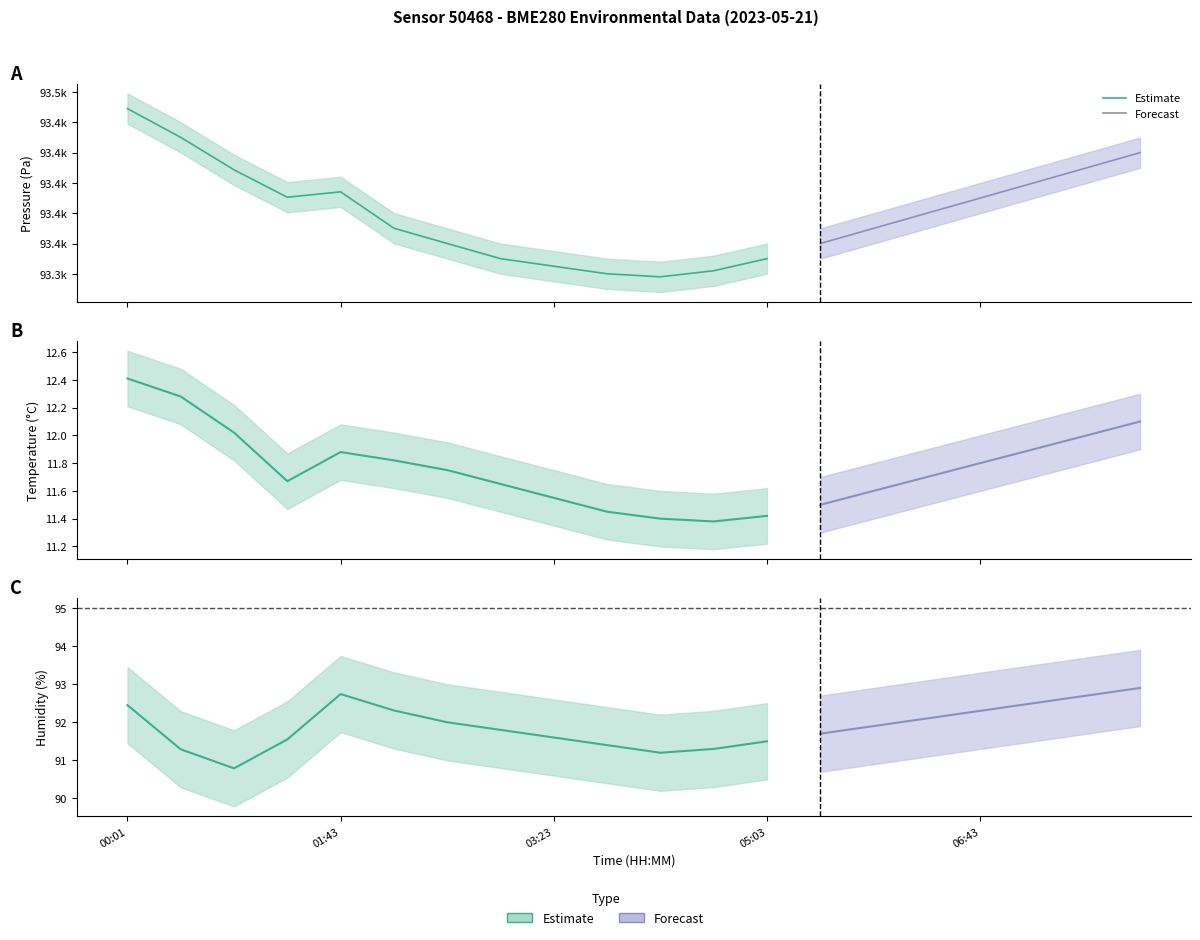

What is the difference between the second highest and minimum values in the temperature series?

0.9